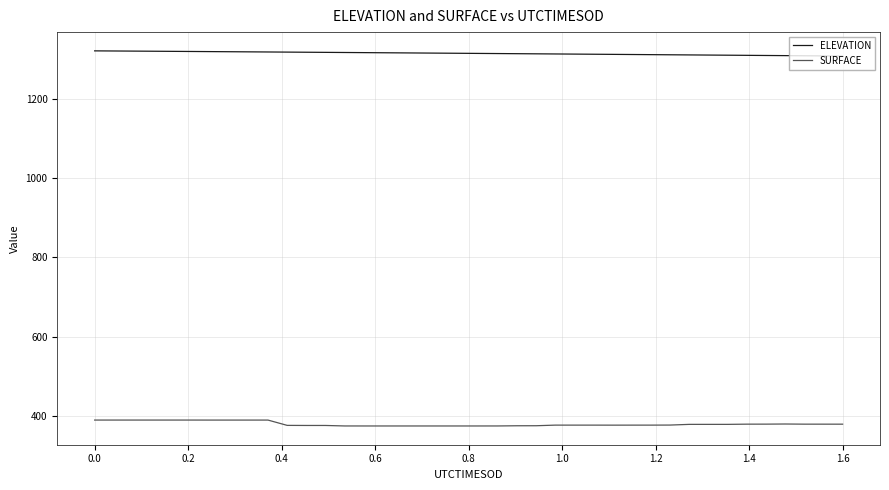

What are all the series names shown in the legend?

ELEVATION, SURFACE